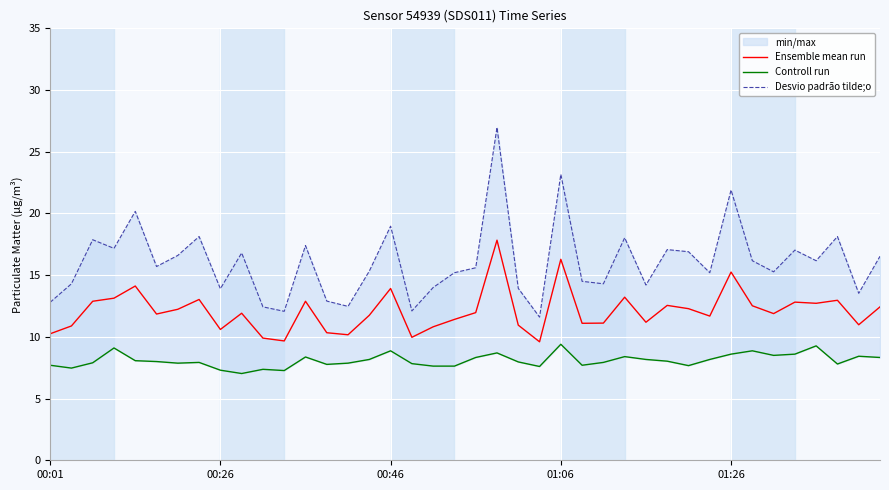

True or false: Controll run and Ensemble mean run cross at least once.

False